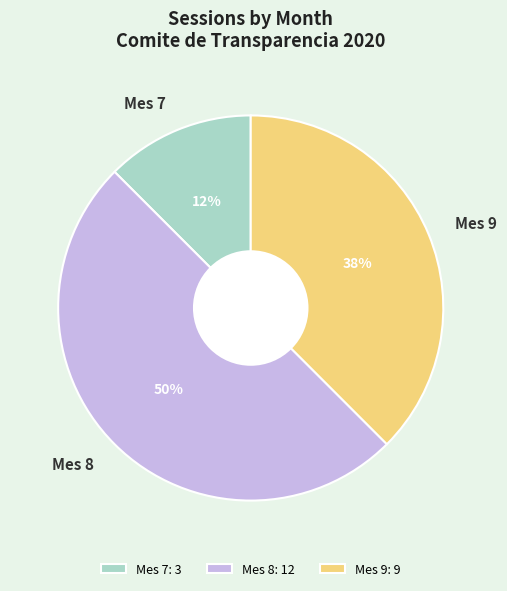

The Mes 9 slice represents 46% of the pie. True or false?

False